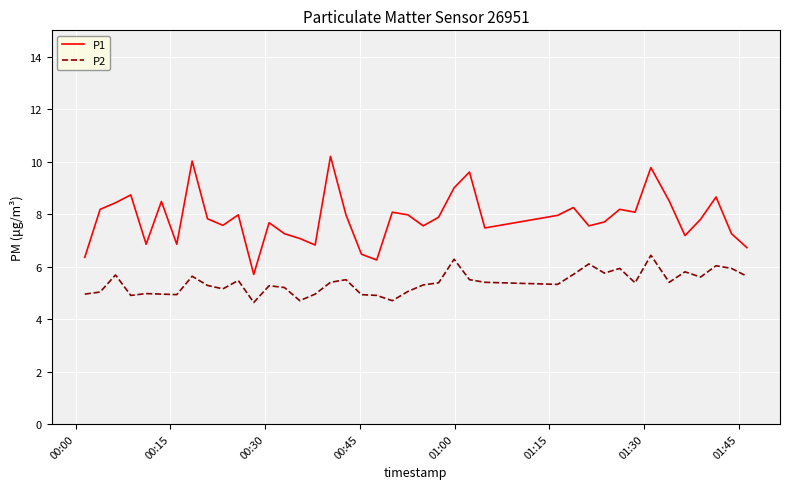

Rank the series by their maximum value, from lowest to highest.

P2, P1